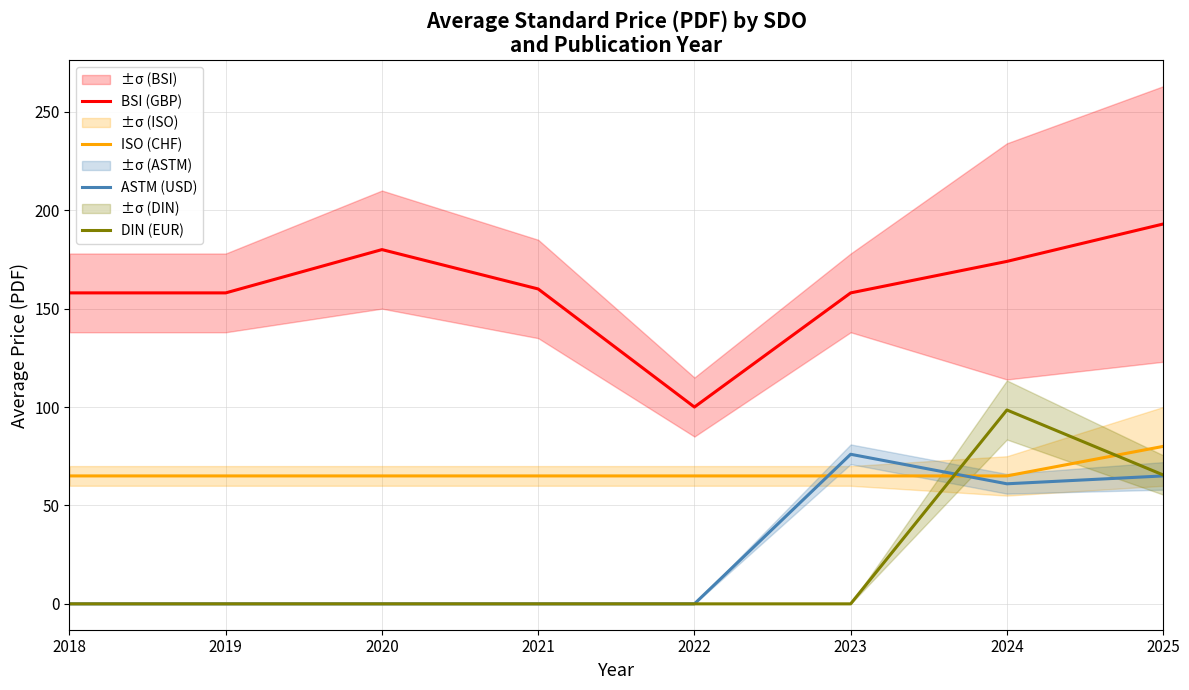

The value of ISO (CHF) at 2023 is 65.0. True or false?

True